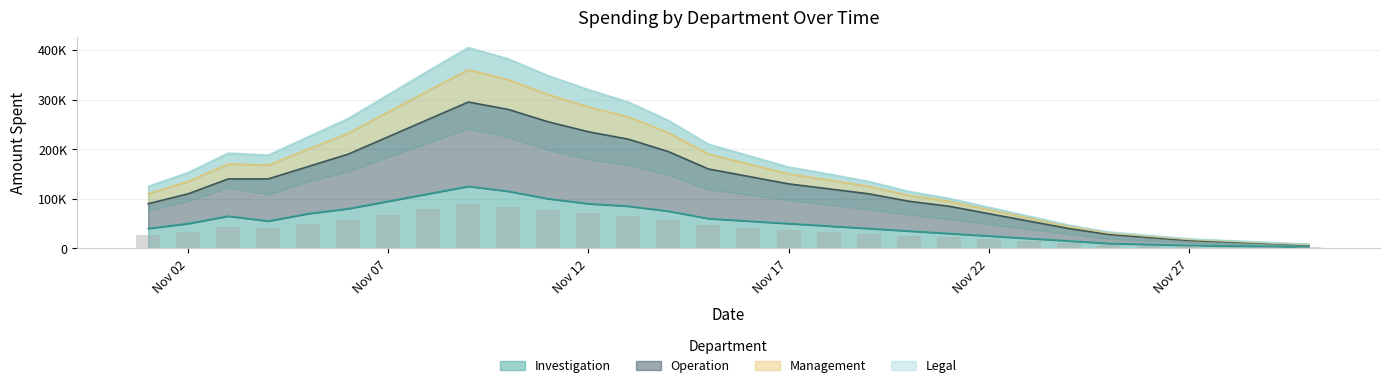

Which series has the largest range (max minus min)?

Legal